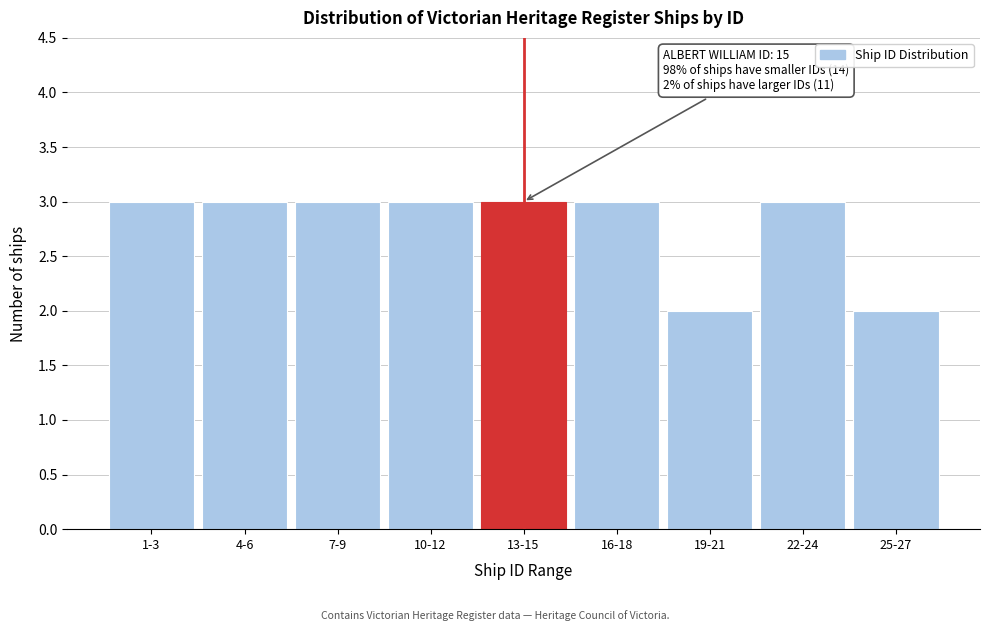

Reading left to right, what are all the values shown in this chart?

3	3	3	3	3	3	2	3	2